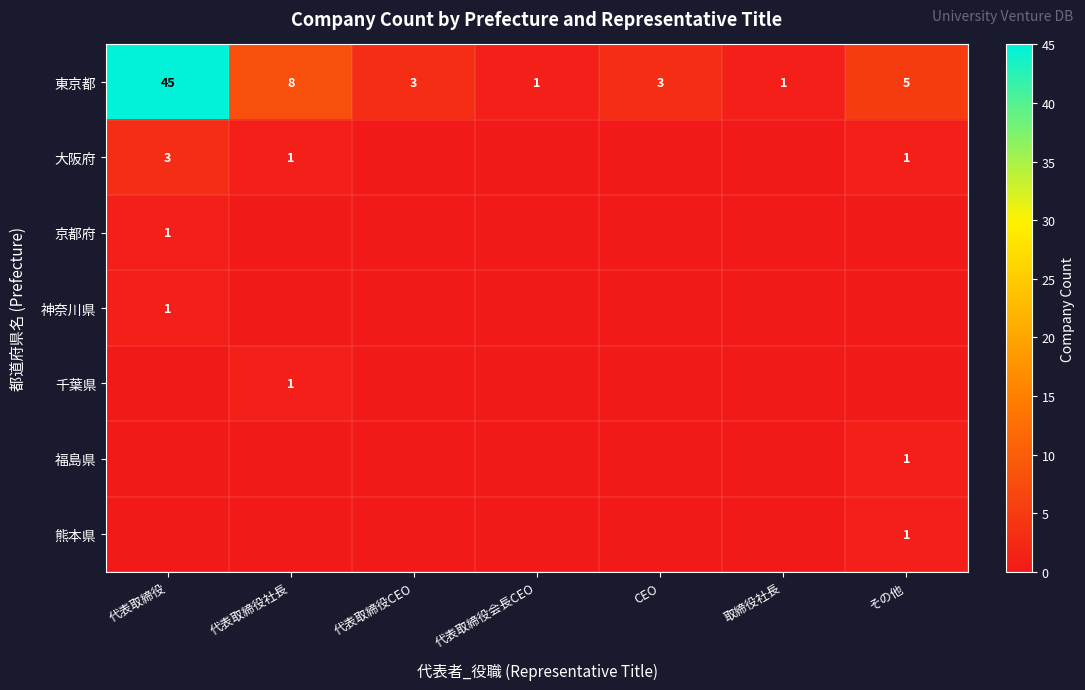

What value does the 東京都 series have at 代表取締役社長, to the nearest 5?

10